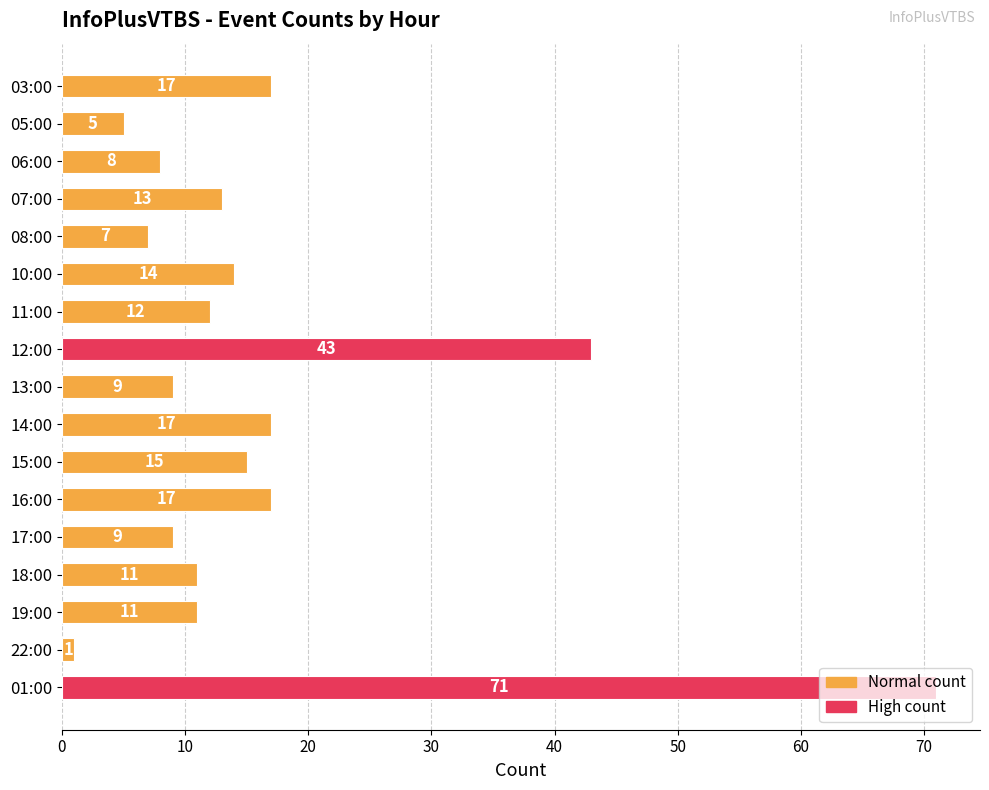

How many bars are there in total?

17